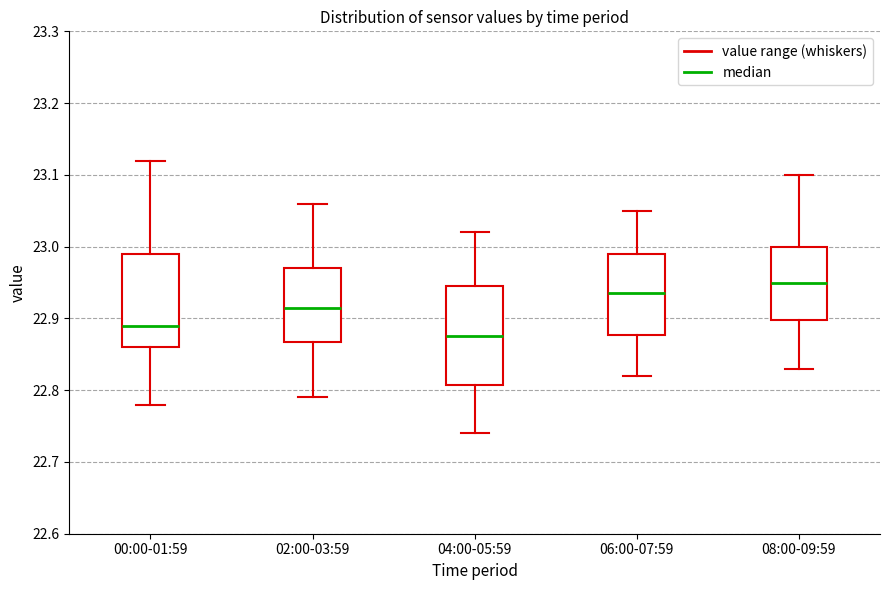

Reading left to right, transcribe this box plot: for each box, give where its median line is, the range the box spans, and where its two whiskers end, as read against the y-axis. The values are not printed on the chart, so give them approximately, as read against the axis.

00:00-01:59: median 22.89, box 22.86 to 22.99, whiskers 22.78 to 23.12
02:00-03:59: median 22.92, box 22.87 to 22.97, whiskers 22.79 to 23.06
04:00-05:59: median 22.88, box 22.81 to 22.95, whiskers 22.74 to 23.02
06:00-07:59: median 22.94, box 22.88 to 22.99, whiskers 22.82 to 23.05
08:00-09:59: median 22.95, box 22.90 to 23.00, whiskers 22.83 to 23.10